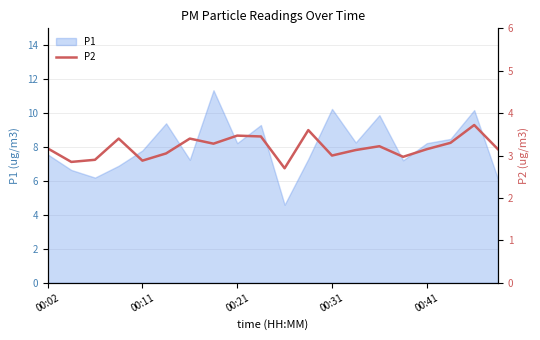

What position from the left is 00:02?

1